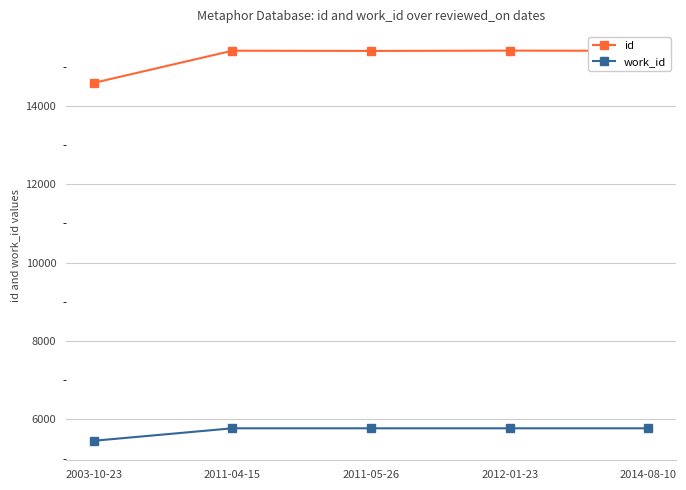

What position from the left is 2003-10-23?

1